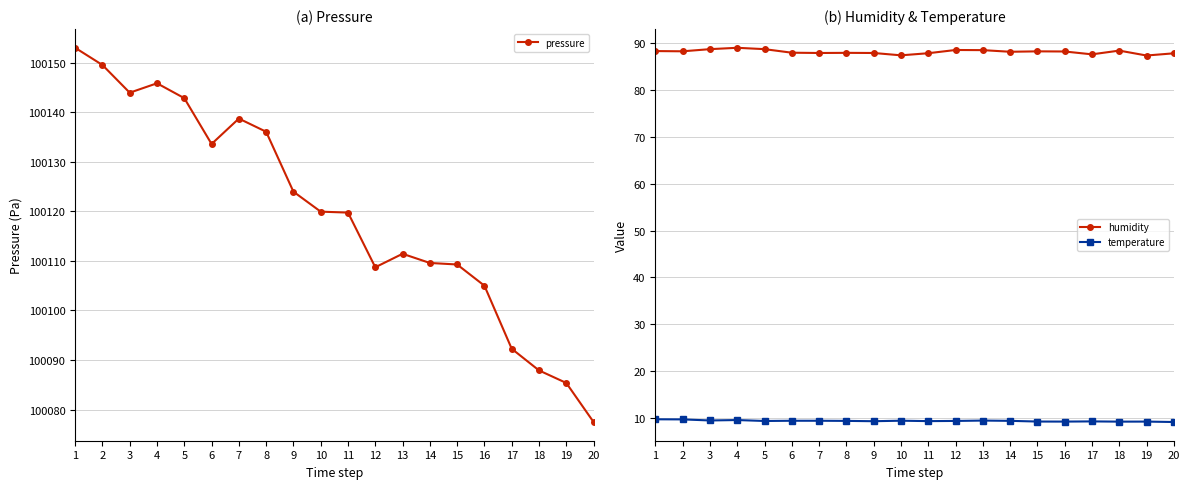

Does the chart display data point markers on the line(s)?

Yes